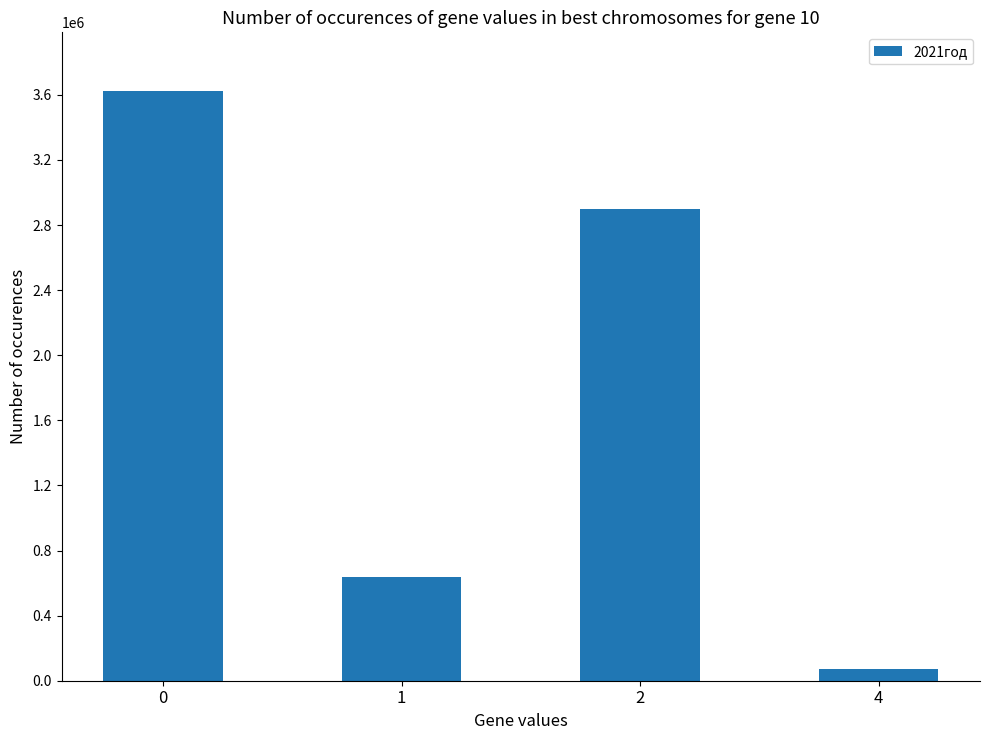

Where is the data nearest to the value 1847657?

2